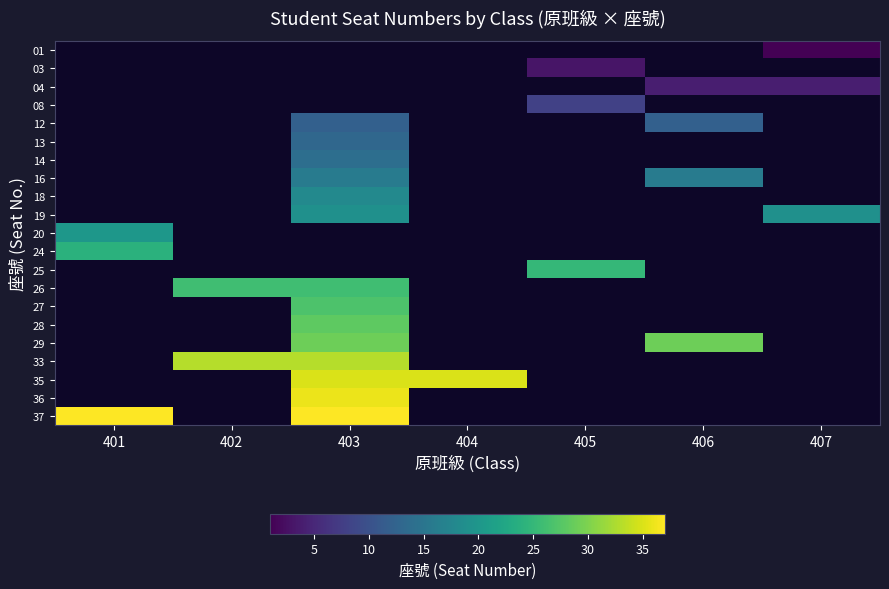

At how many categories does at least one series exceed 25?

5